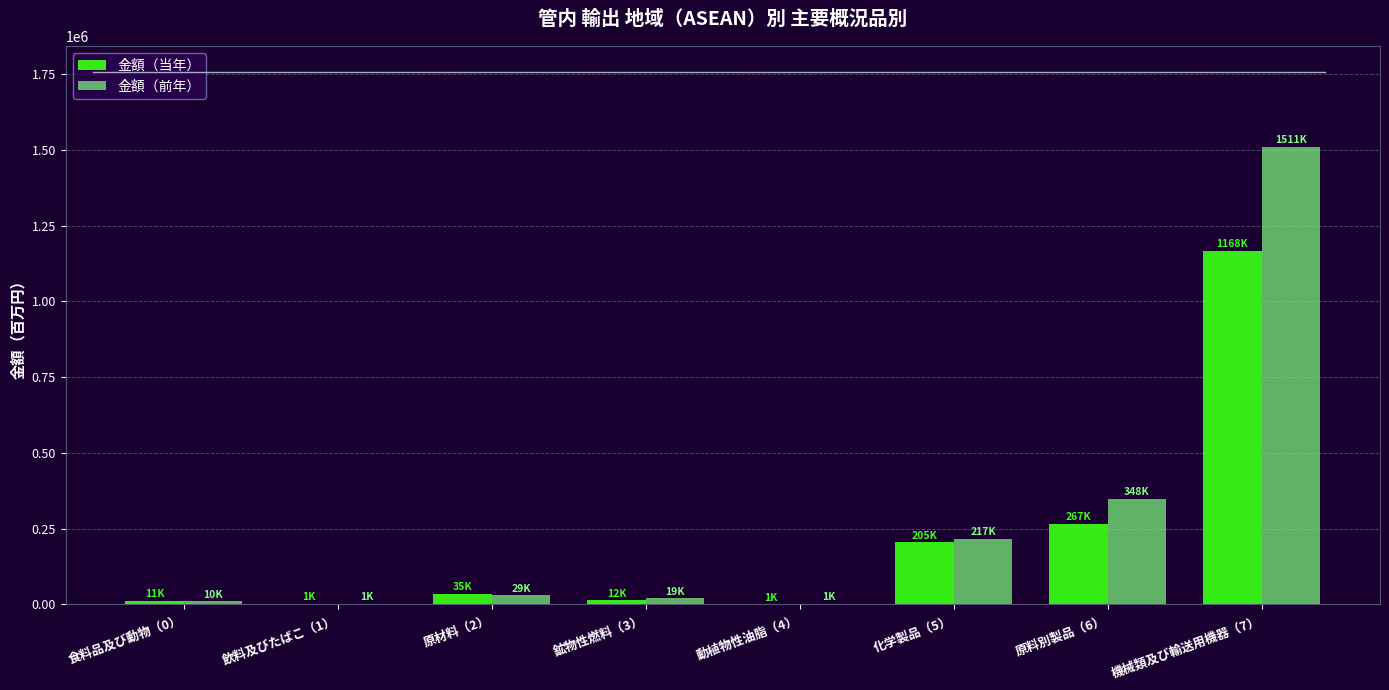

The 金額（前年） series shows 310071.4 at 化学製品（5）. True or false?

False